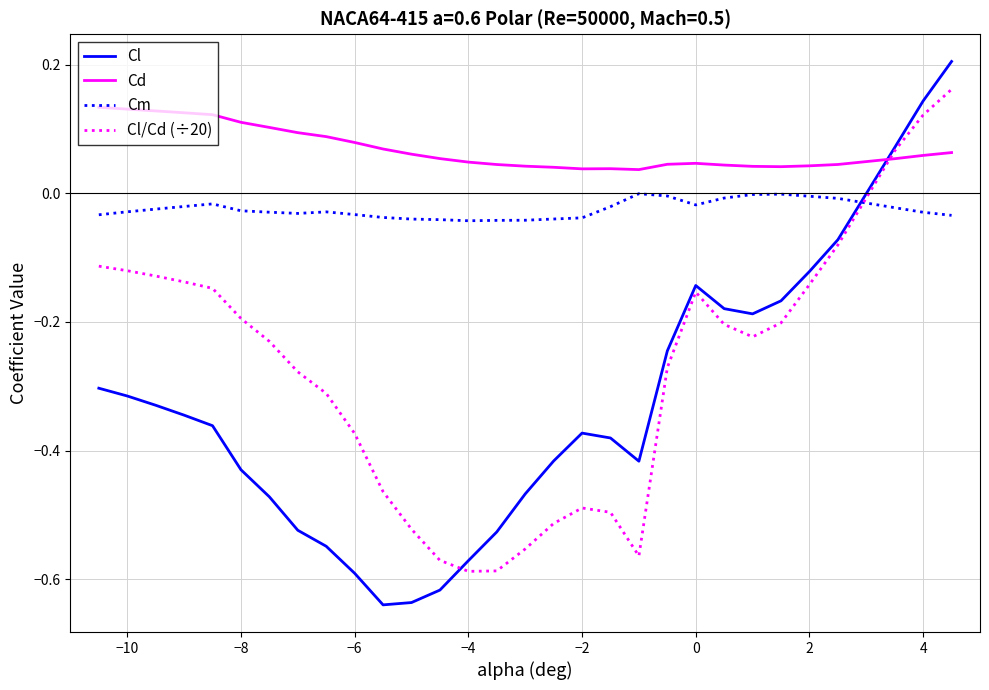

Does the chart have visible grid lines?

Yes